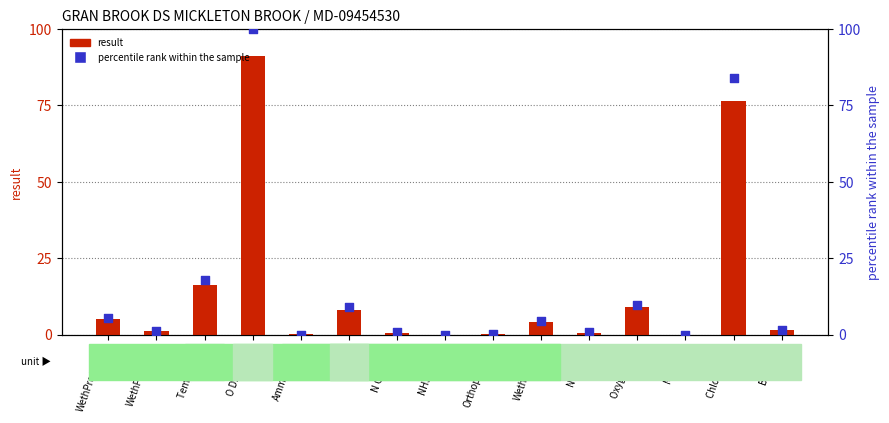

Is the value of percentile rank within the sample at Temp Water greater than the value of result at Orthophospht?

Yes